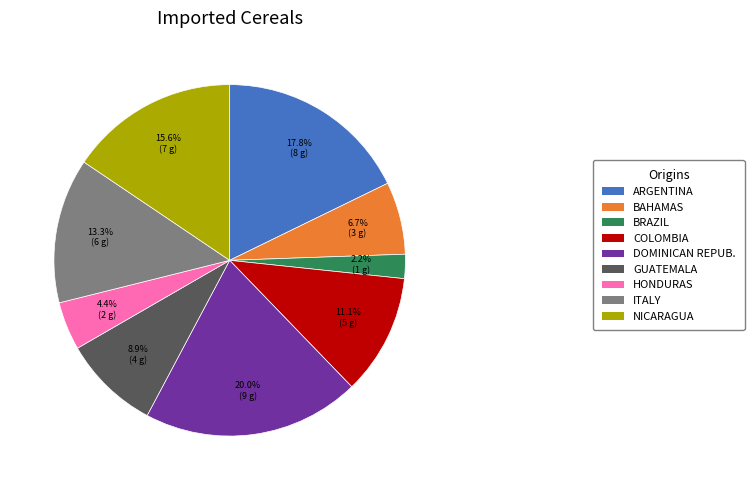

Count the number of slices in the pie.

9